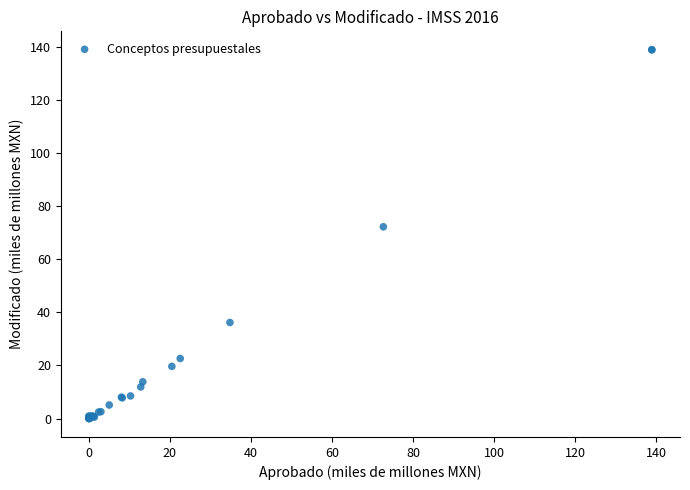

What Y value in the scatter plot is closest to 69?

72.3